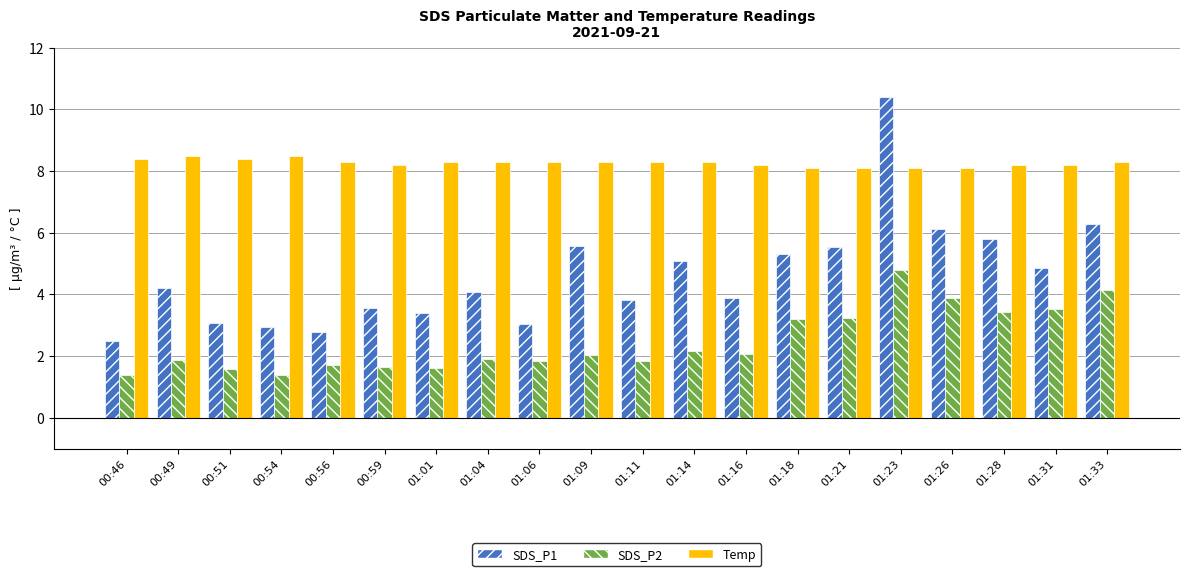

What is the sum of the Temp values at 01:01 and 00:56?

16.6